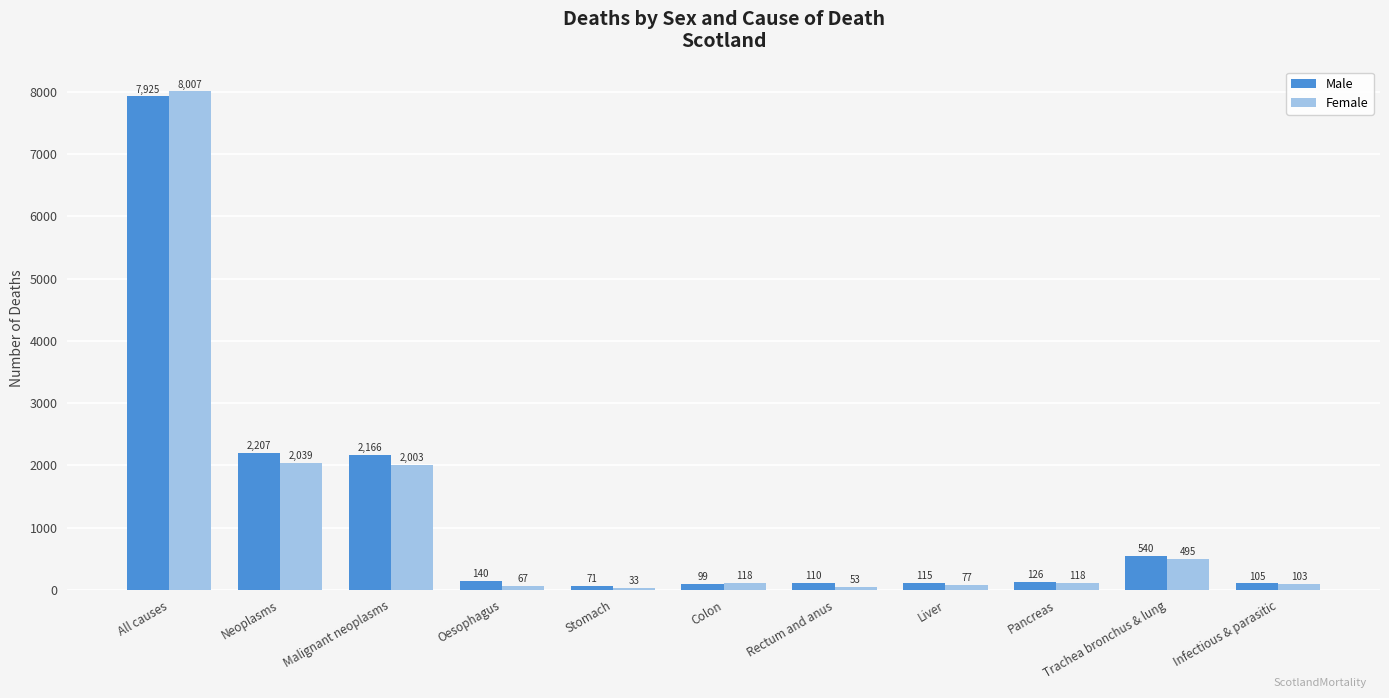

Which series changed the most between Colon and Liver?

Female